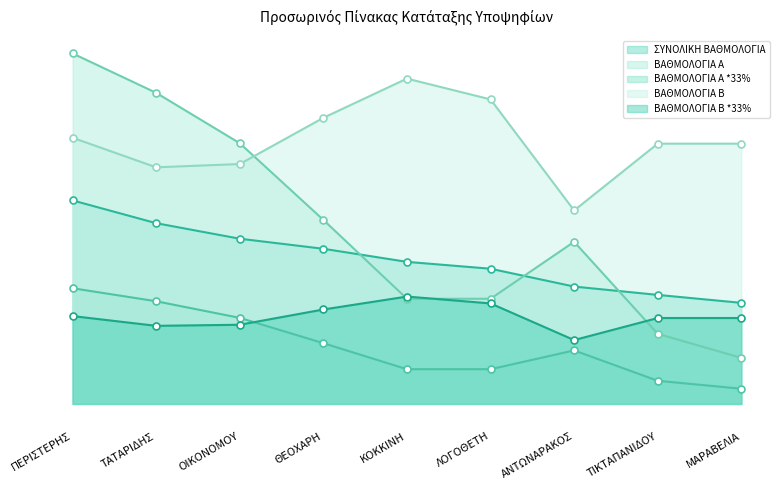

Which series ends up on top after the final intersection of ΒΑΘΜΟΛΟΓΙΑ Β and ΒΑΘΜΟΛΟΓΙΑ Α *33%?

ΒΑΘΜΟΛΟΓΙΑ Β